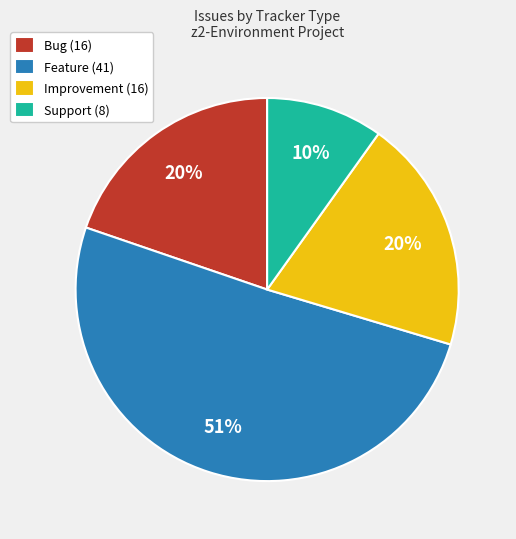

To the nearest percent, what is the average slice percentage?

25%